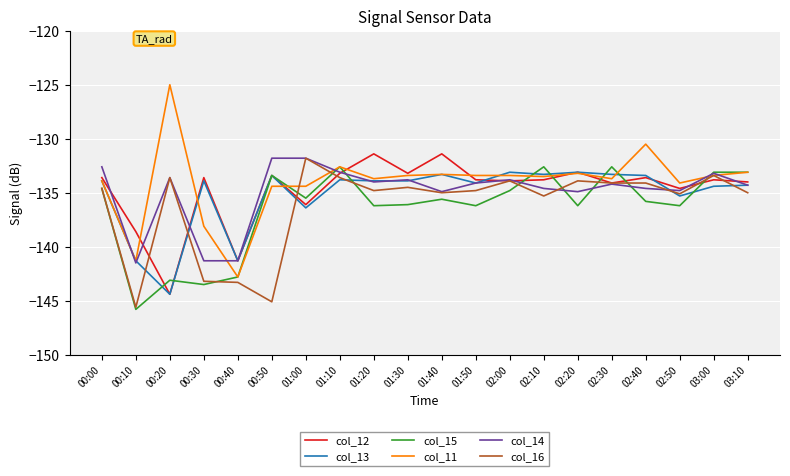

The value of col_13 at 02:20 is -133.1. True or false?

True